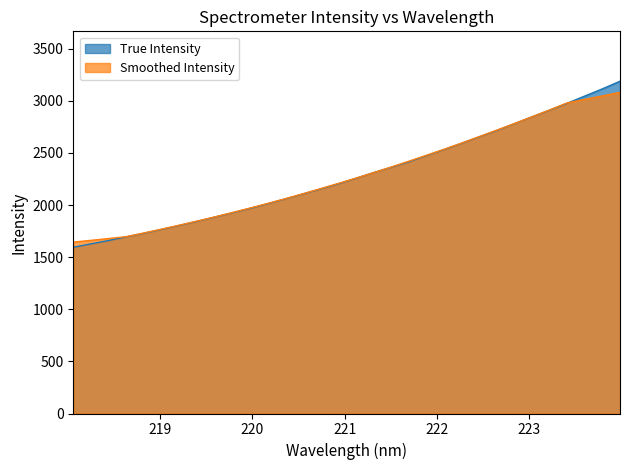

At which label does the data first exceed 2255?

221.1174